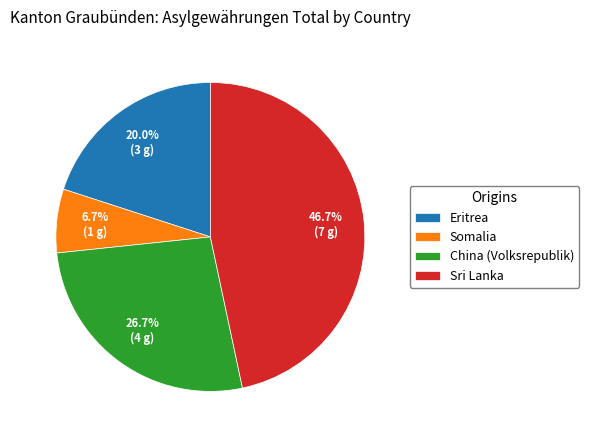

How many segments does this pie chart have?

4